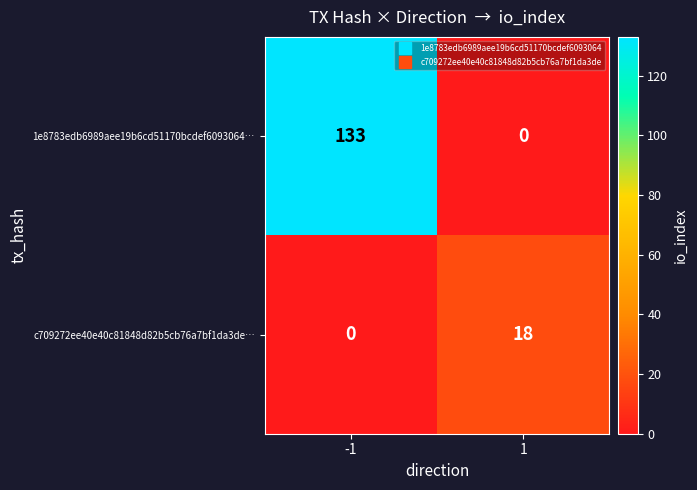

True or false: c709272ee40e40c81848d82b5cb76a7bf1da3de… has a value of 0 at -1.

True